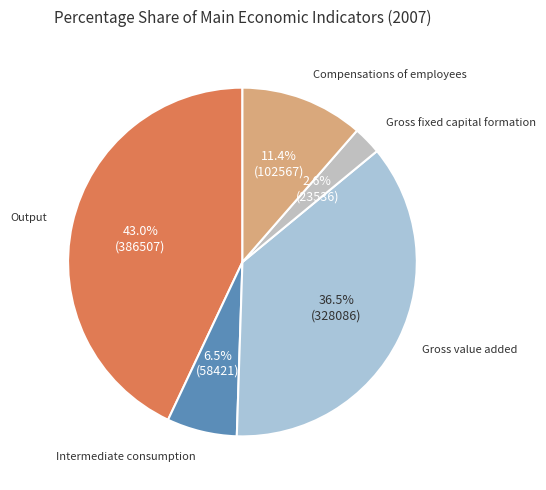

What is the largest slice in the pie chart?

Output